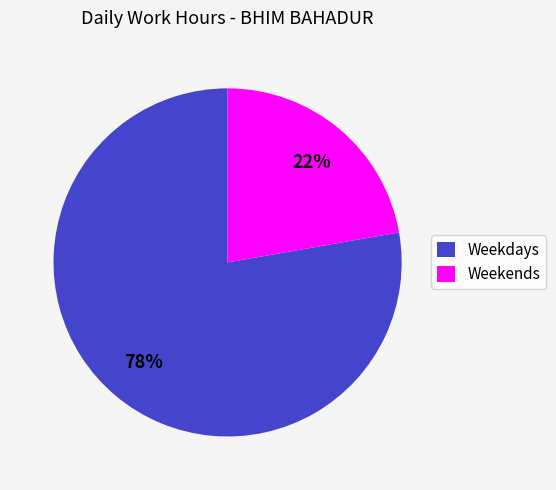

Combined, do Weekends and Weekdays account for over 50%?

Yes